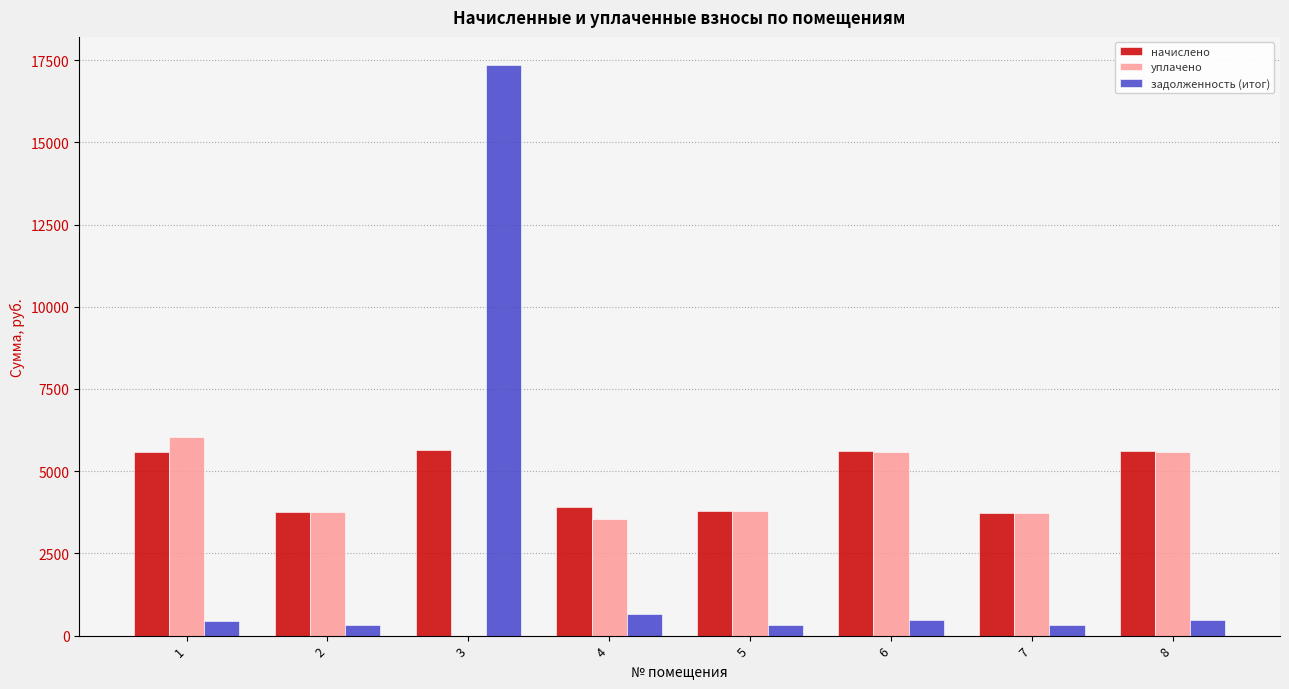

Which series changed the most between 2 and 8?

начислено